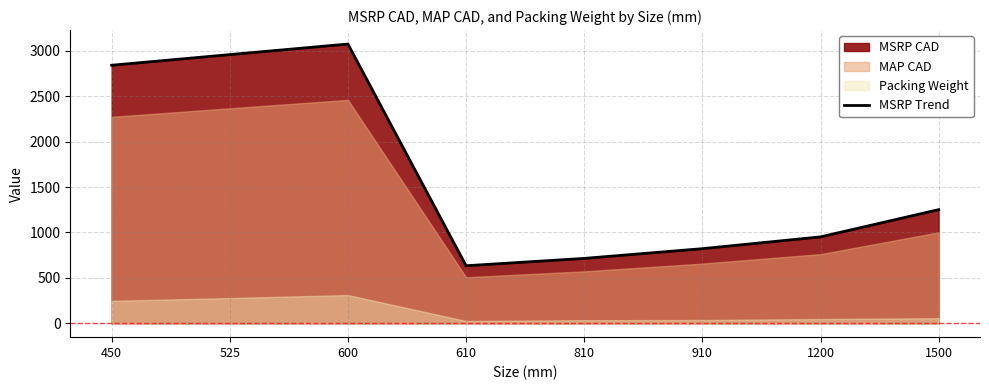

Reading left to right, transcribe all the data shown in this chart.

450=2841.9	525=2959.1	600=3075.5	610=633.0	810=714.0	910=821.0	1200=951.0	1500=1251.0